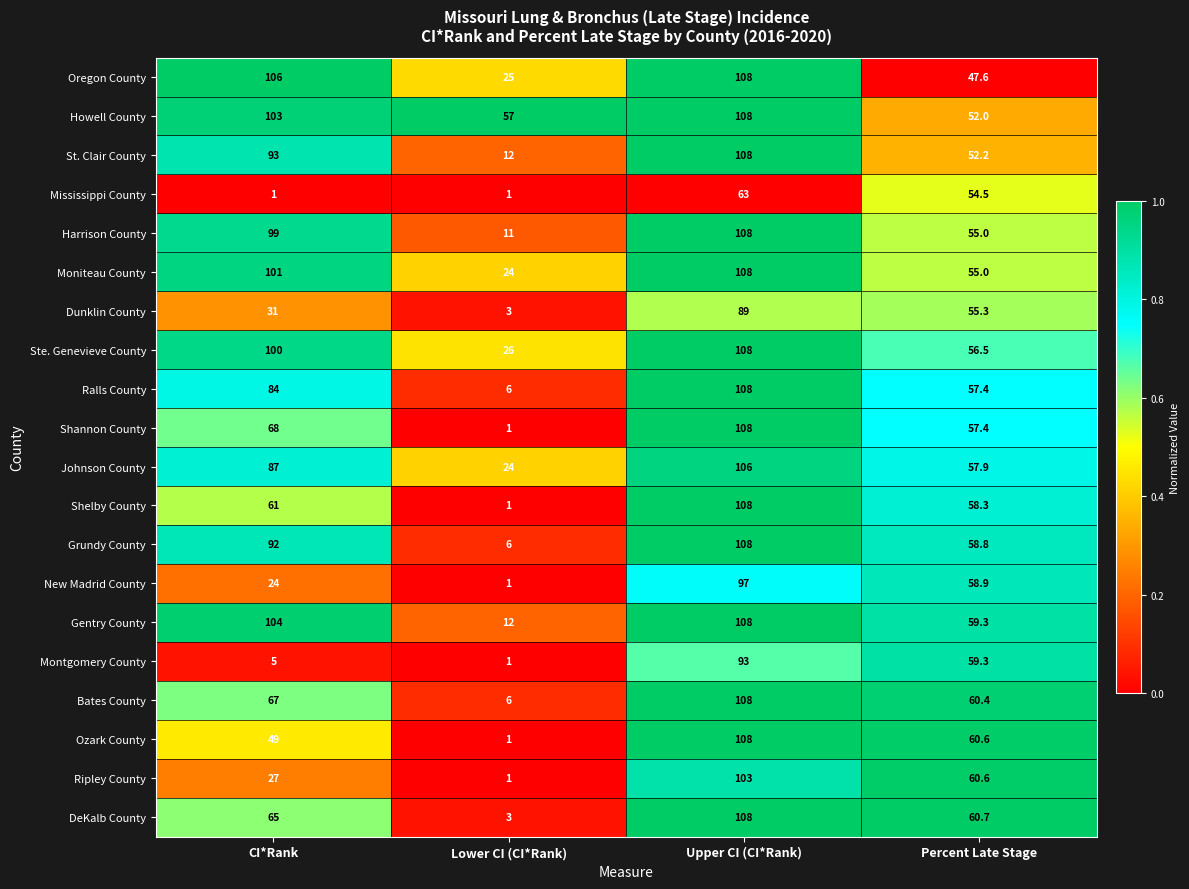

What is the maximum value shown in the chart?

108.0